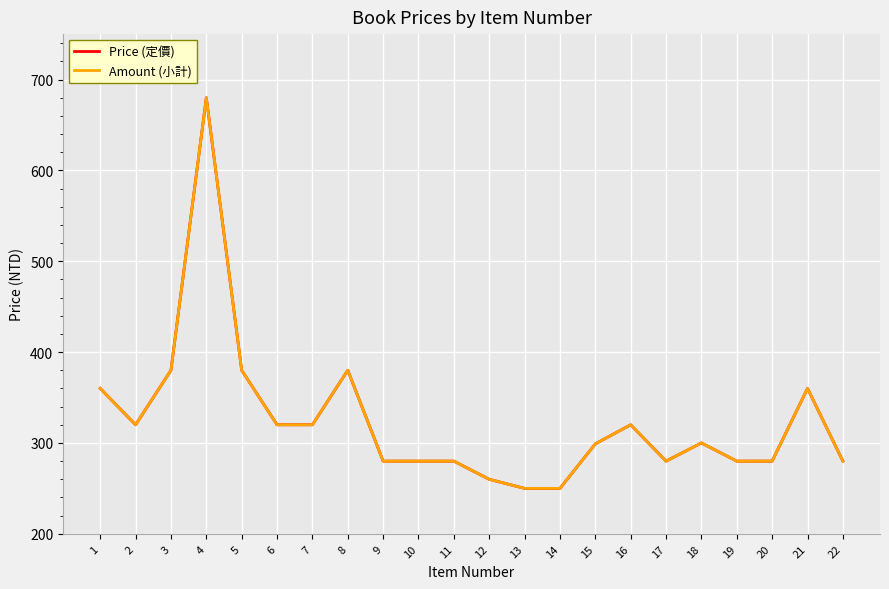

Is this an area chart (filled region under the line)?

No